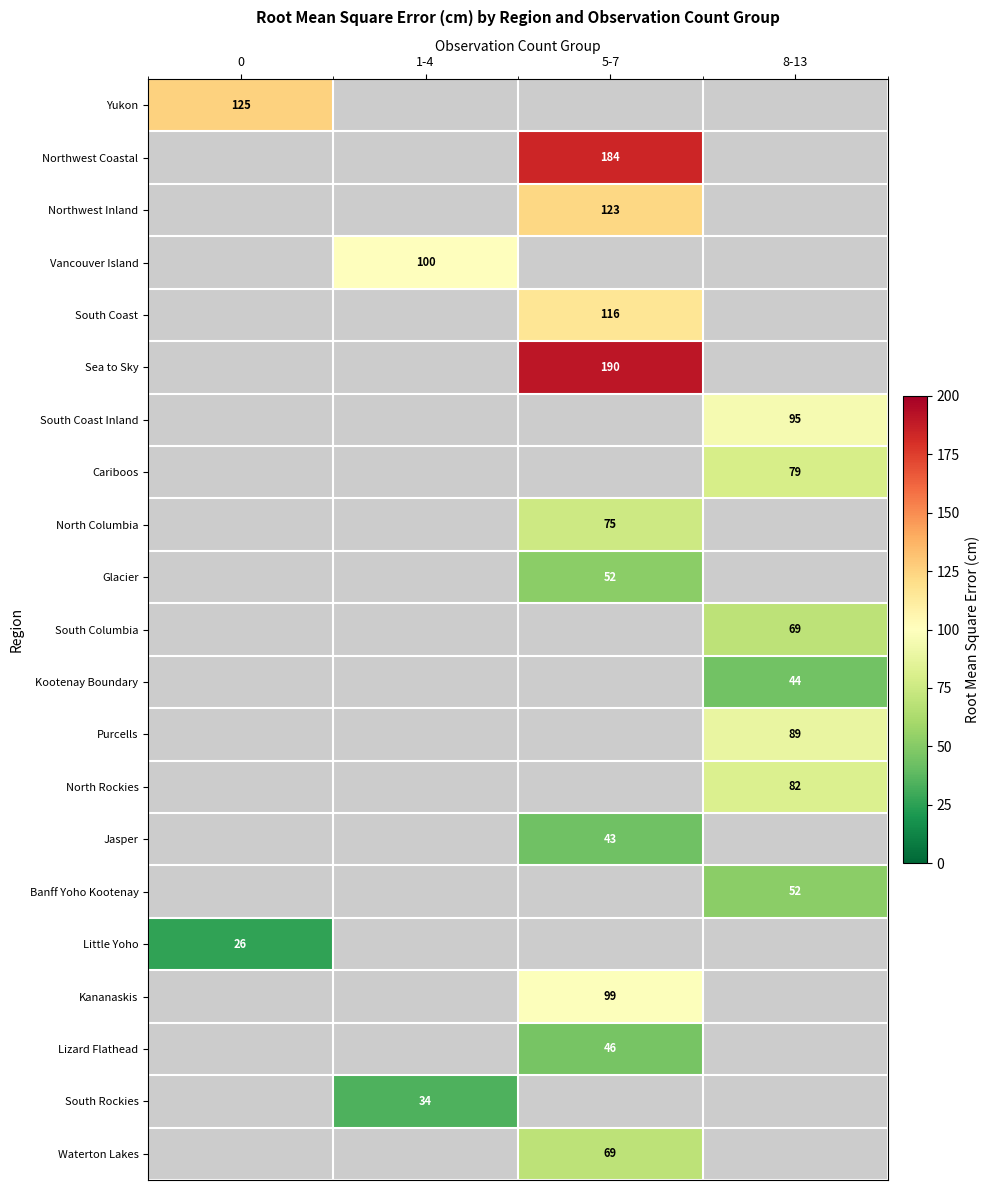

The Purcells series shows 47 at 8-13. True or false?

False